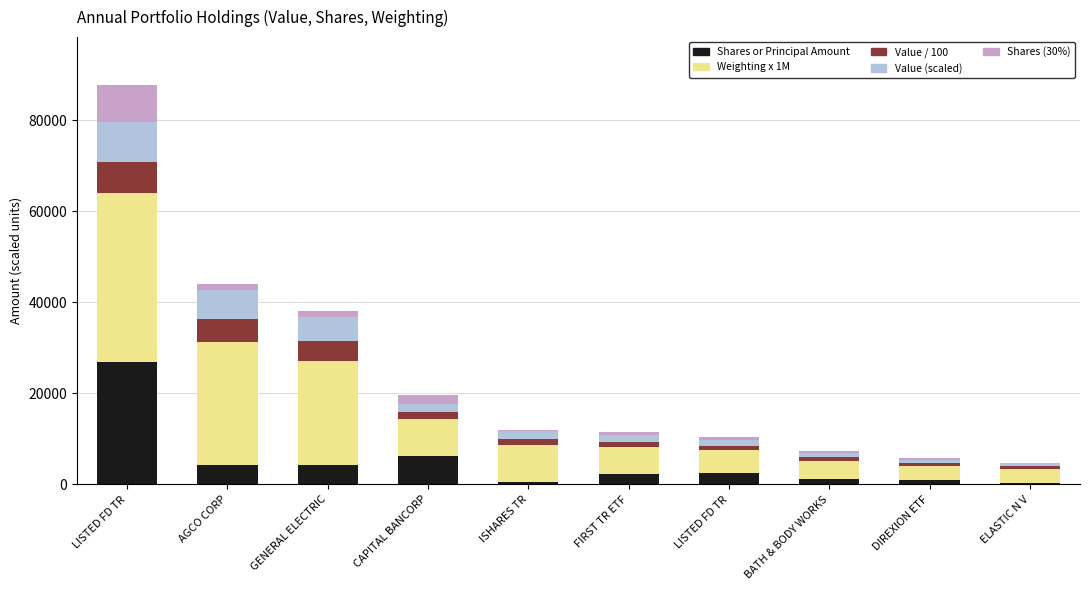

What is the total value across all series at GENERAL ELECTRIC?

38054.0